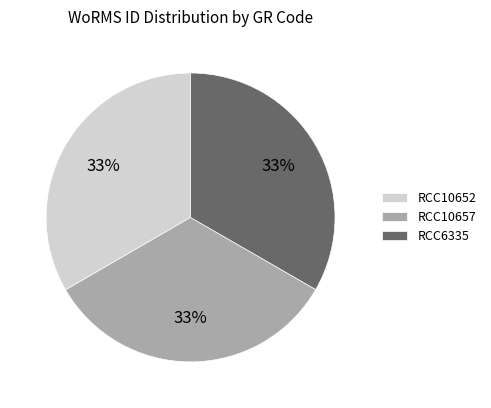

To the nearest percent, what is the combined percentage of RCC10657 and RCC10652?

67%